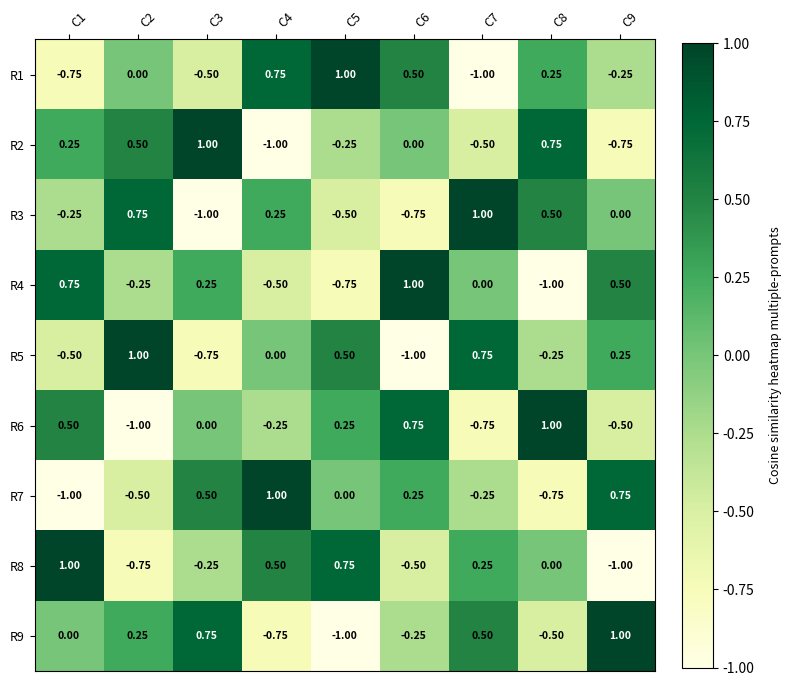

Is the value of R7 at C7 greater than the value of R5 at C5?

No